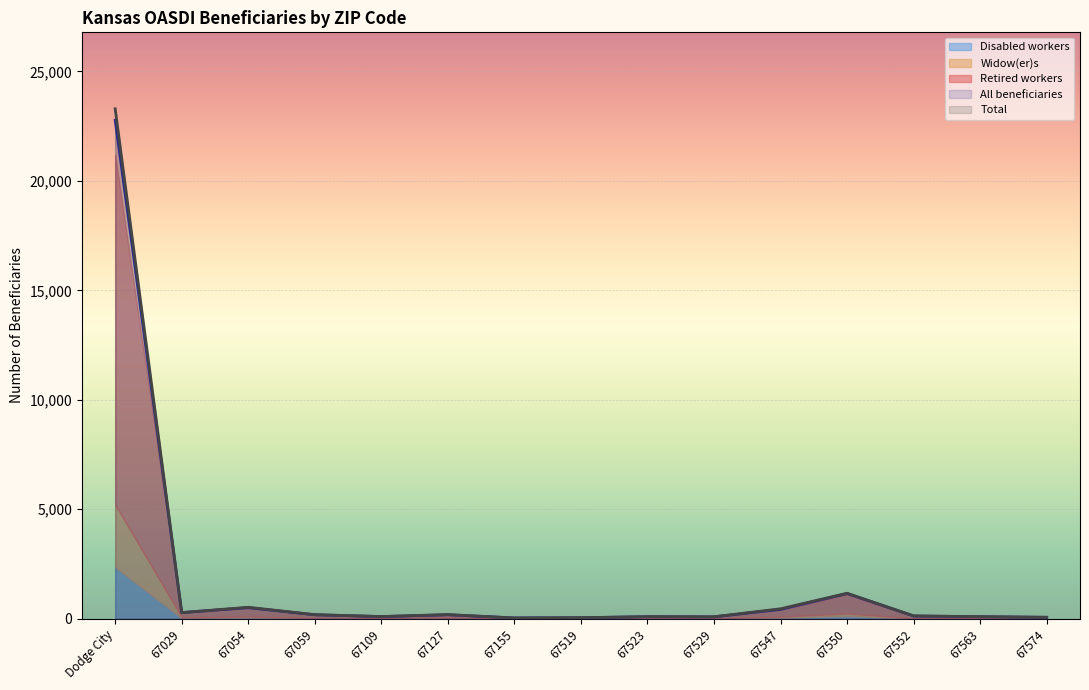

Is it true that Total equals 66 at 67519?

False